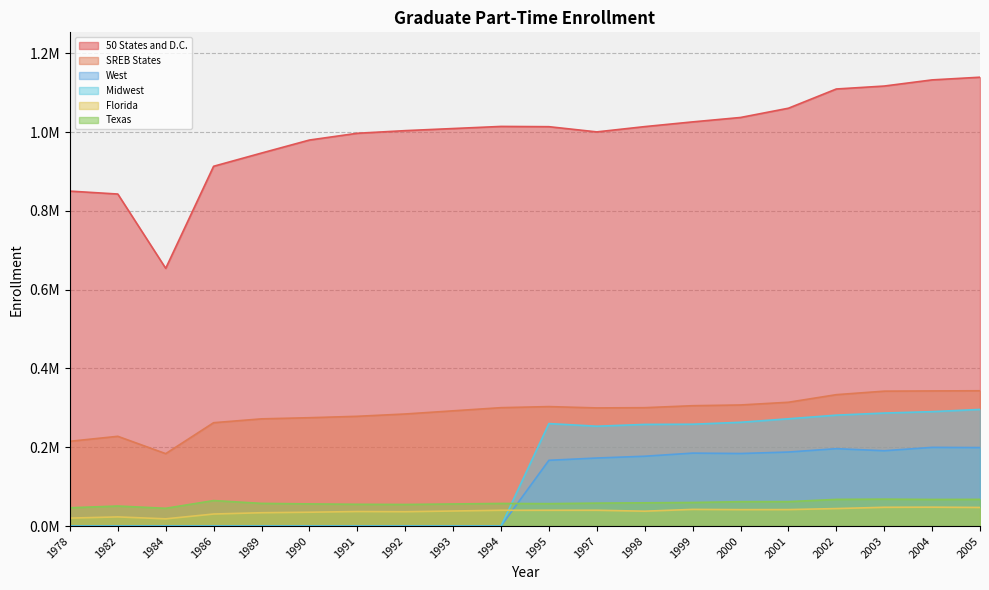

The value of West at 1991 is 0.0. True or false?

True